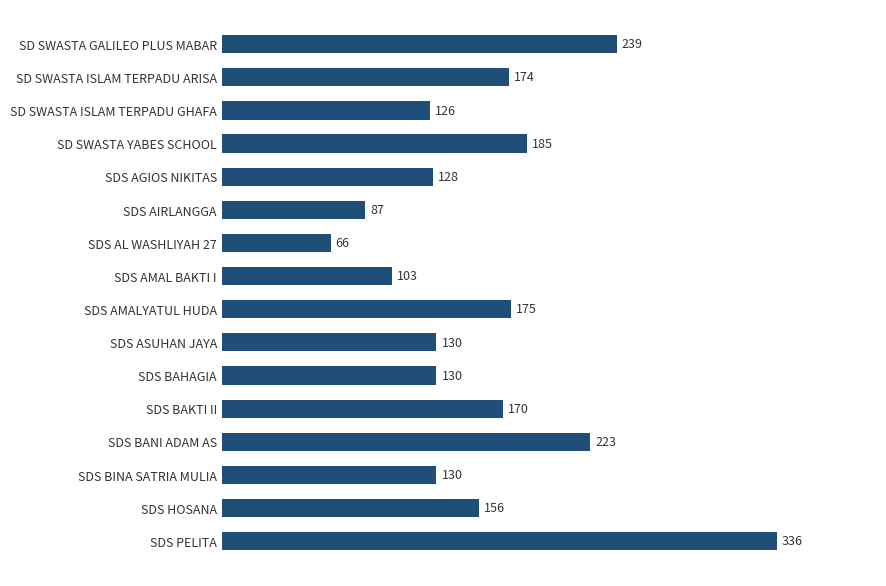

What is the smallest value displayed?

66